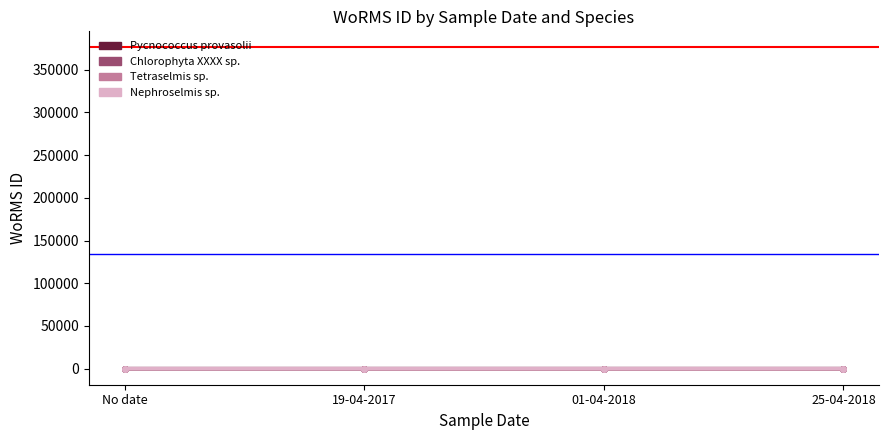

Rank the categories by Nephroselmis sp. value from lowest to highest.

No date, 01-04-2018, 25-04-2018, 19-04-2017